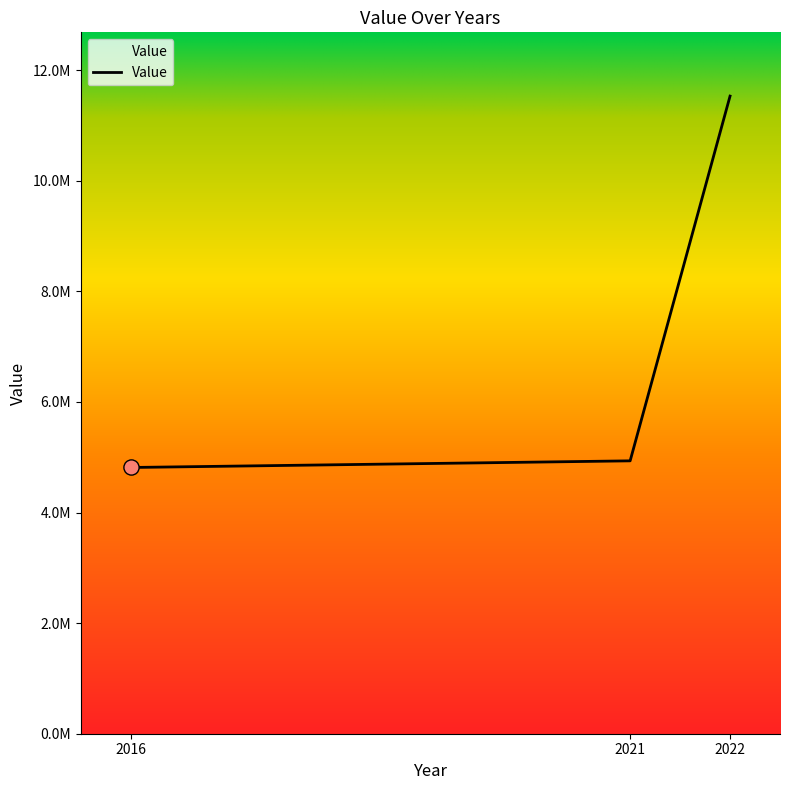

What is the change in value from 2021 to 2022?

+6597192